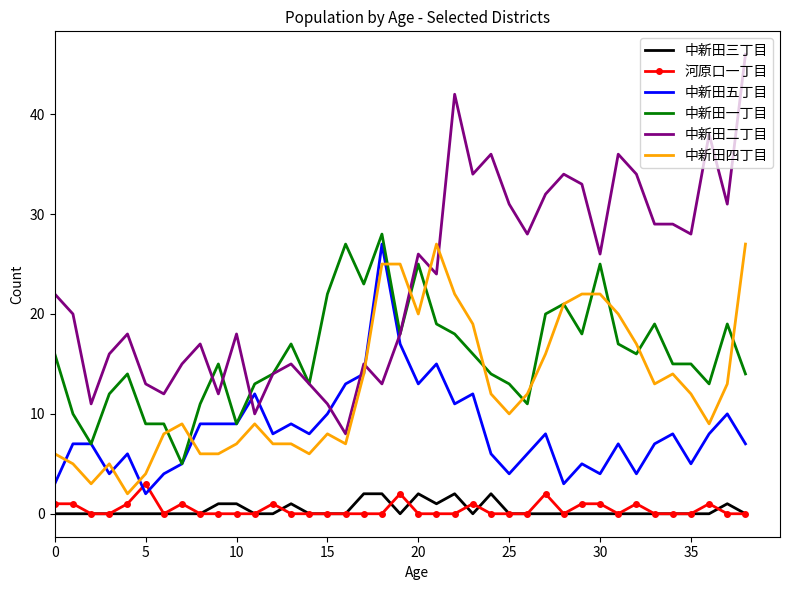

True or false: 中新田二丁目 and 中新田一丁目 cross at least once.

True